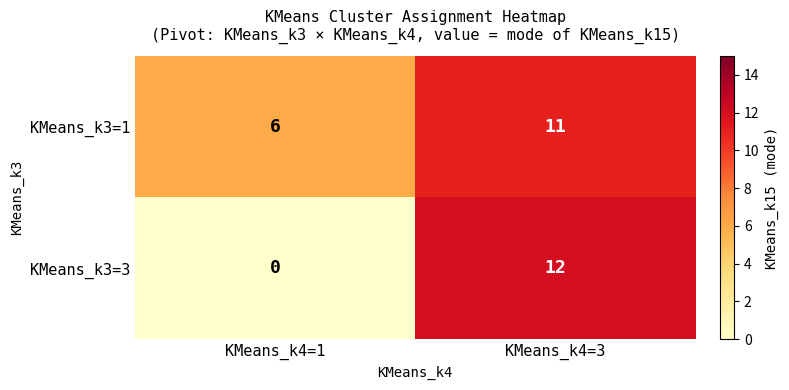

What is the sum of the KMeans_k3=3 values at KMeans_k4=1 and KMeans_k4=3?

12